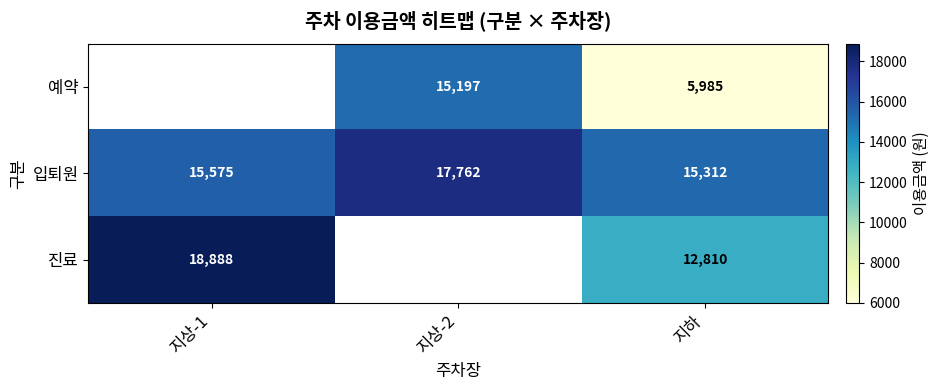

True or false: 예약 has a value of 26624 at 지상-2.

False